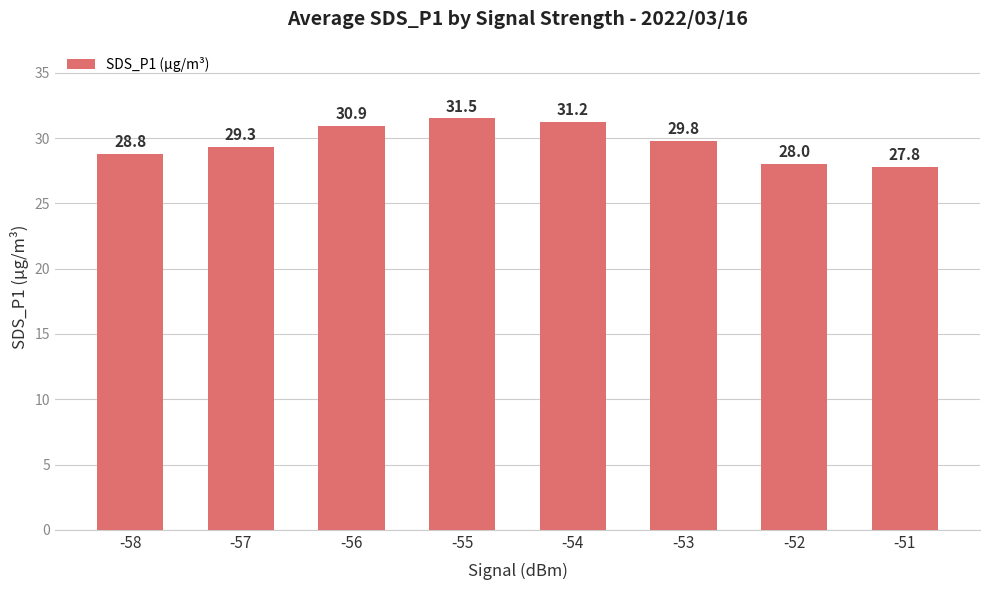

Where does the data first go above 29?

-57